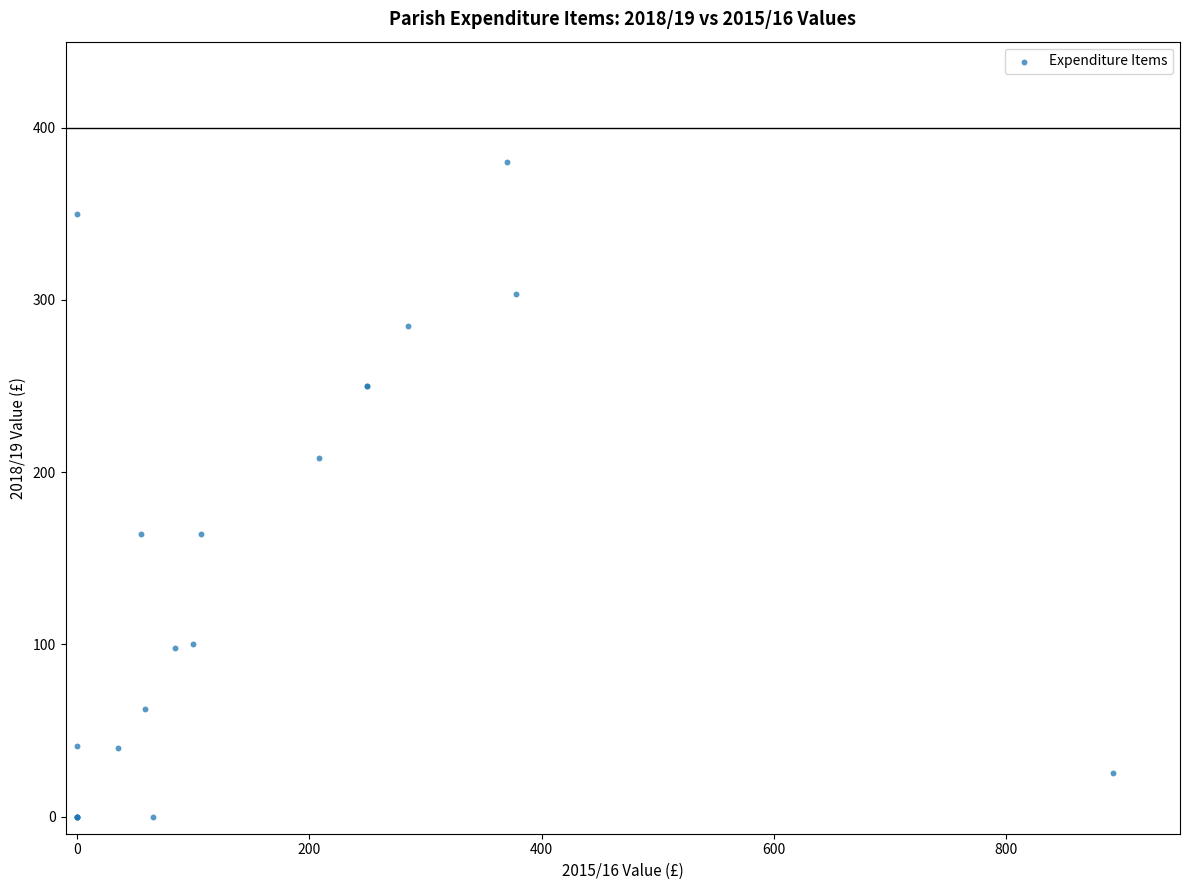

What Y value in the scatter plot is closest to 190?

208.3